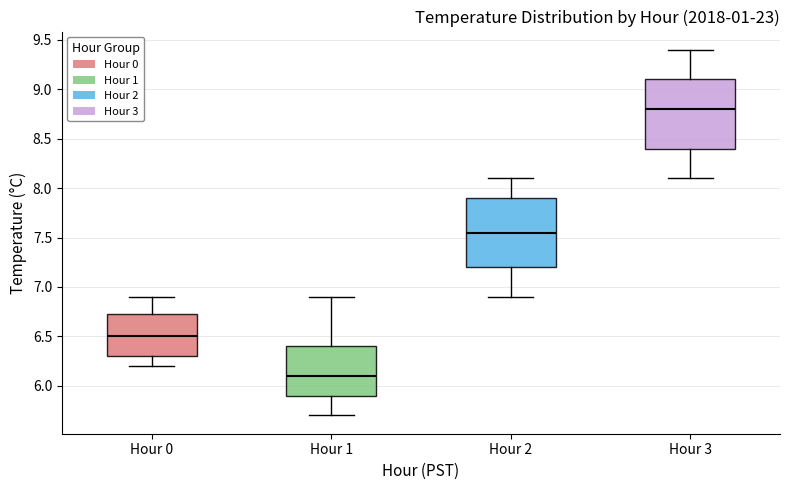

Reading left to right, read every box against the y-axis: the position of its median line, the range the box covers, and the ends of its whiskers. The values are not printed on the chart, so give them approximately, as read against the axis.

Hour 0: median 6.50, box 6.30 to 6.75, whiskers 6.20 to 6.90
Hour 1: median 6.10, box 5.90 to 6.40, whiskers 5.70 to 6.90
Hour 2: median 7.55, box 7.20 to 7.90, whiskers 6.90 to 8.10
Hour 3: median 8.80, box 8.40 to 9.10, whiskers 8.10 to 9.40